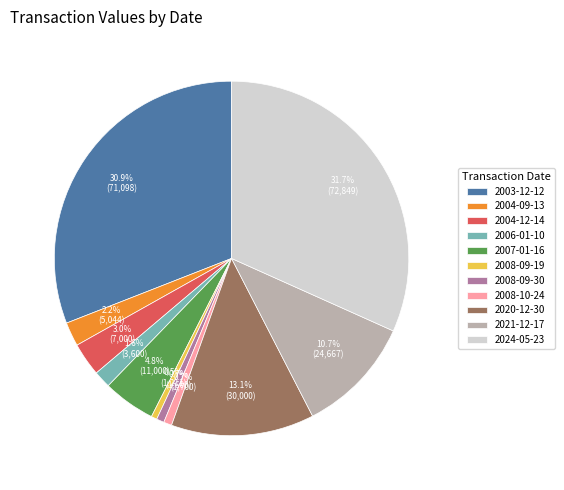

Do 2004-09-13 and 2004-12-14 together represent more than half of the pie?

No